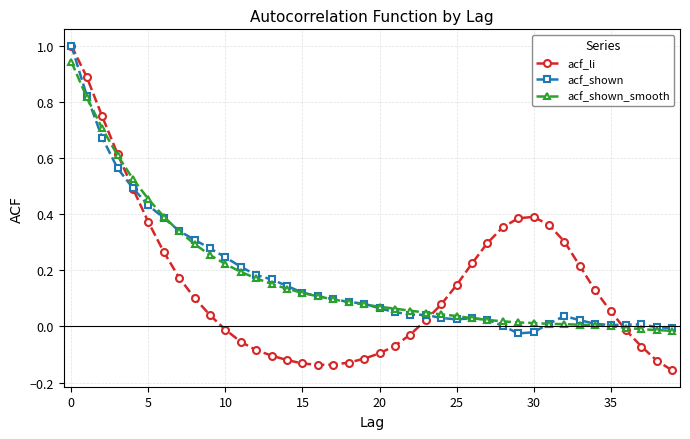

Which series has the largest range (max minus min)?

acf_li